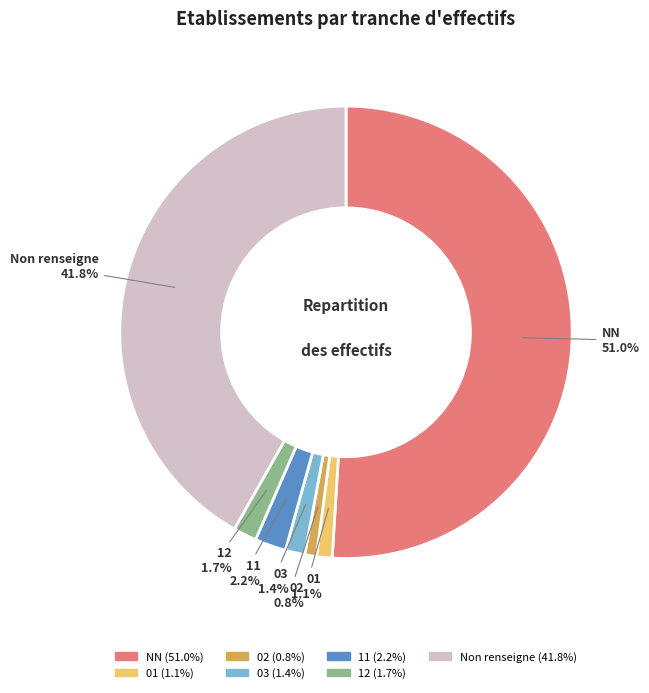

True or false: 11 accounts for 11% of the total.

False